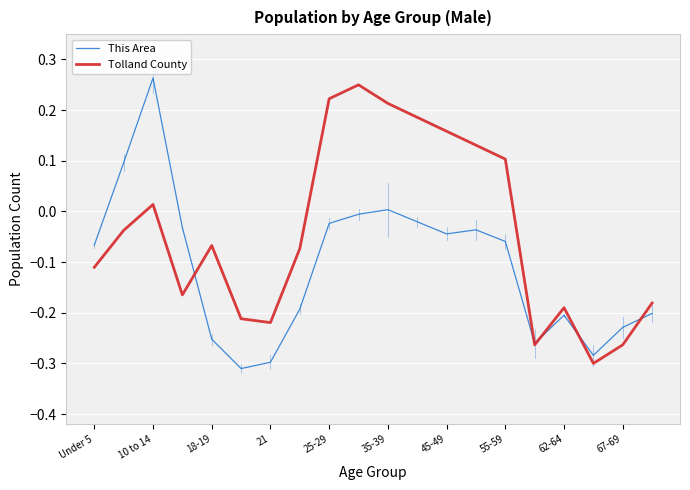

Which series has the largest total across all categories?

Tolland County